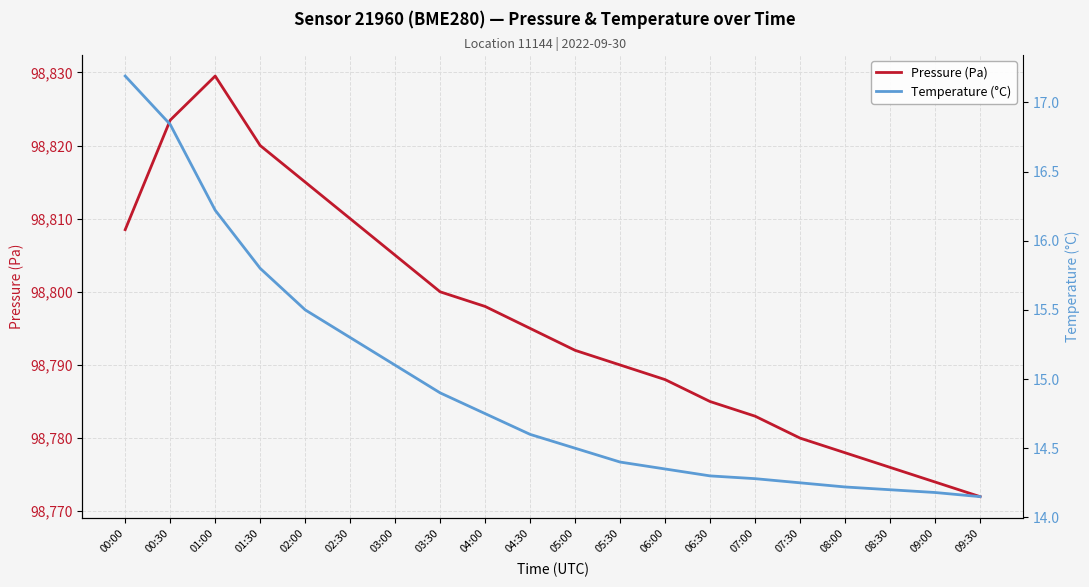

What is the label of the 15th point from the right?

02:30